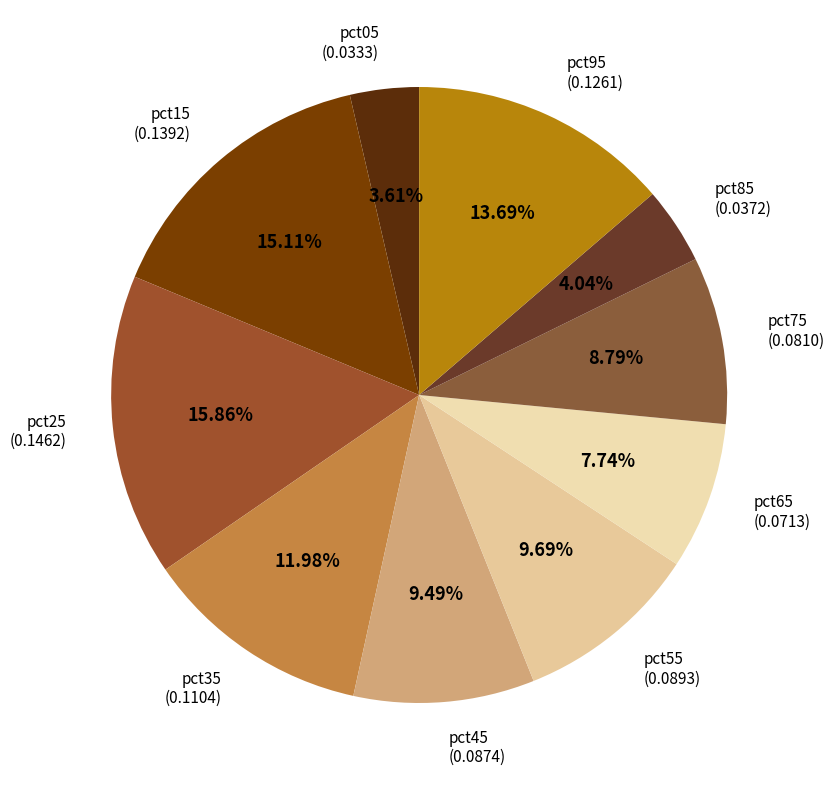

How many segments does this pie chart have?

10